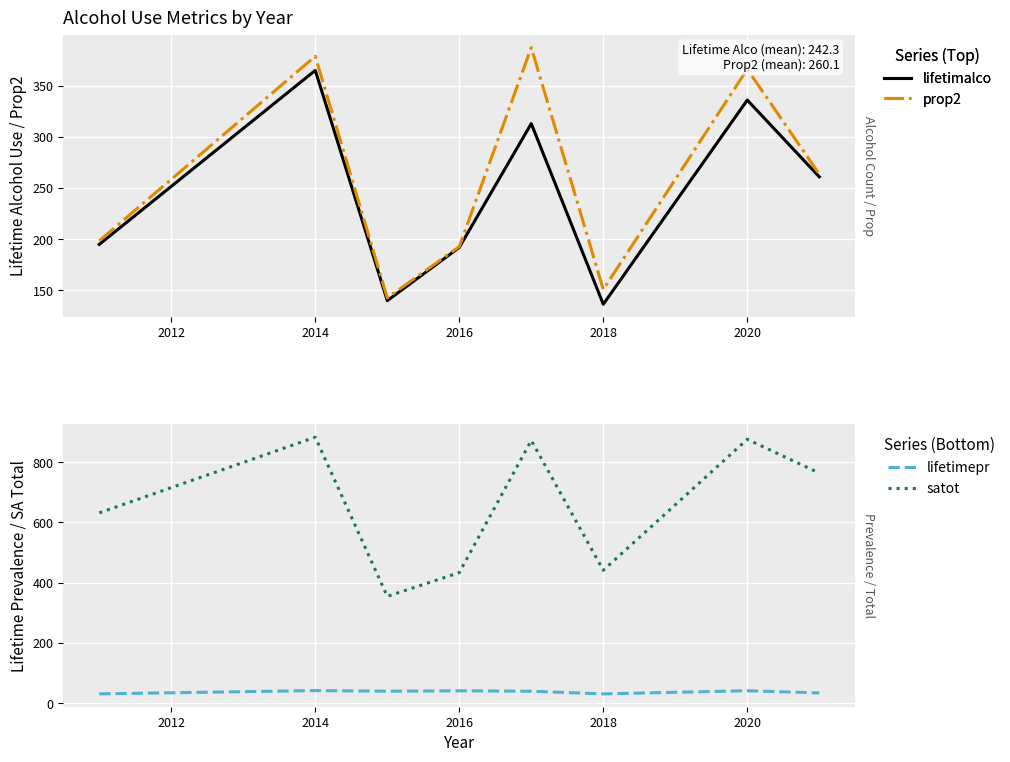

The value of satot at 2016 is 140.2. True or false?

False